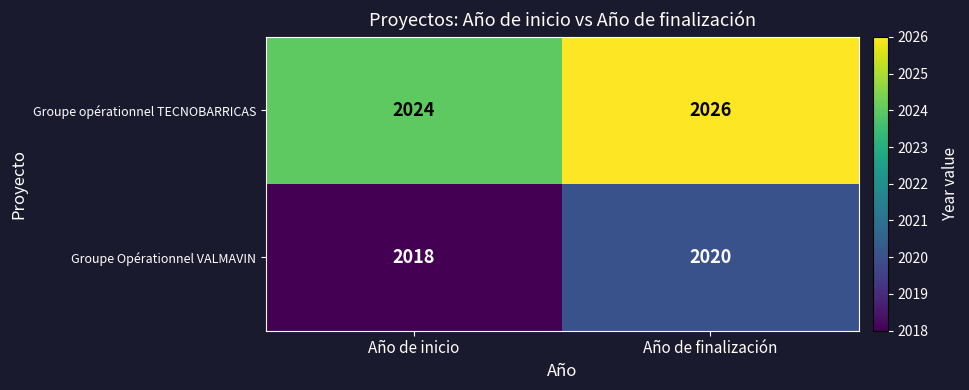

The value of Groupe Opérationnel VALMAVIN at Año de finalización is 3609. True or false?

False